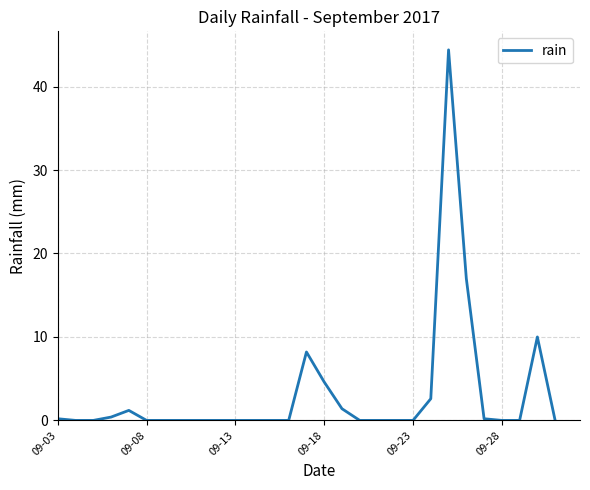

What is the difference between the maximum and minimum values?

44.4